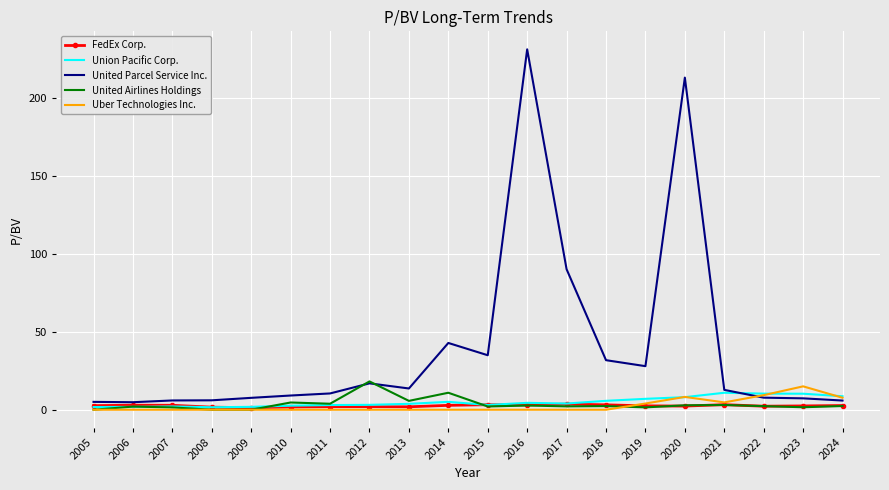

Which category has the highest value in the United Airlines Holdings series?

2012